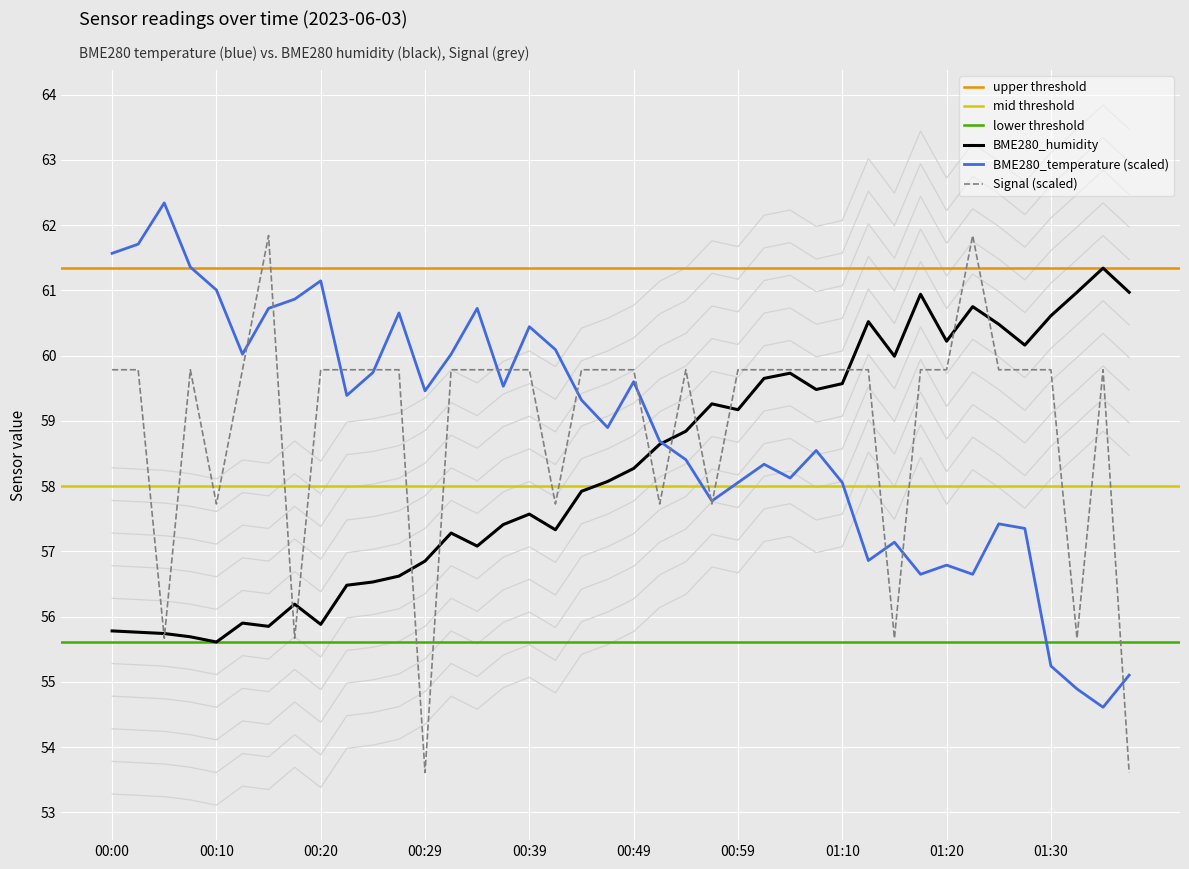

The value of BME280_temperature (scaled) at 00:59 is 58.1. True or false?

True